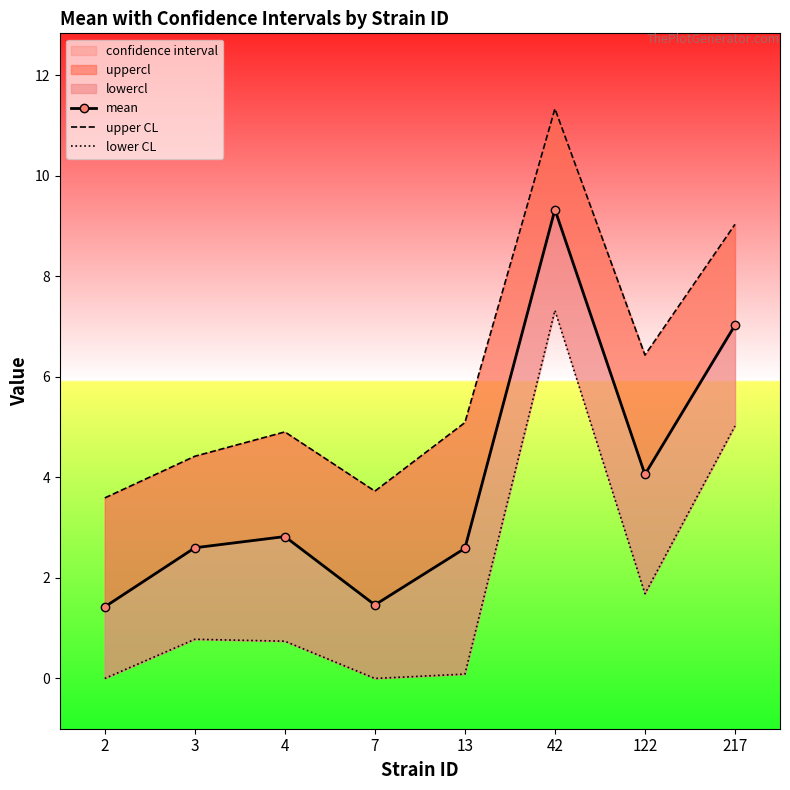

The mean series shows 4.5 at 4. True or false?

False